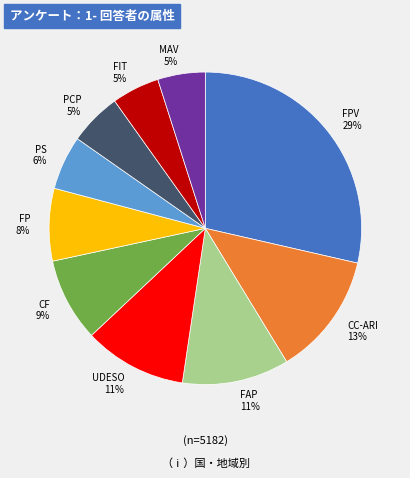

Is there a majority slice in this chart?

No